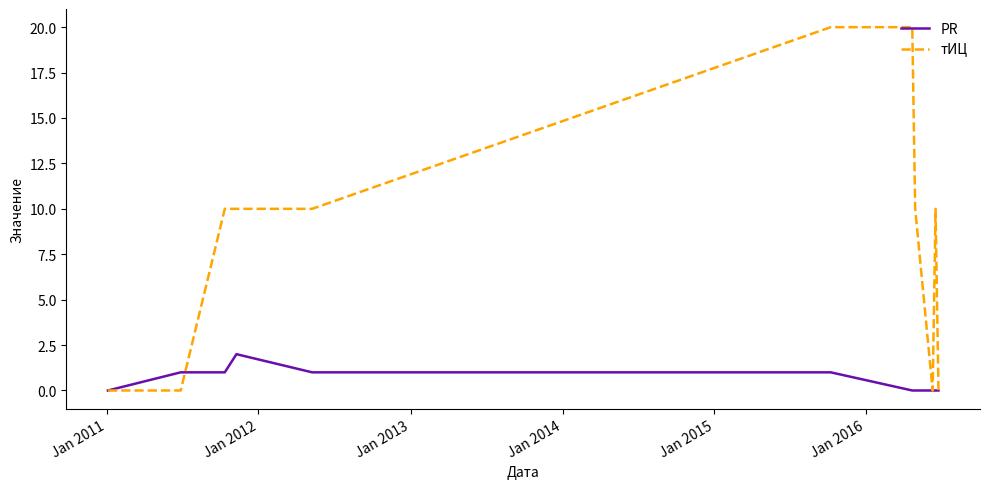

Which series has the largest total across all categories?

тИЦ